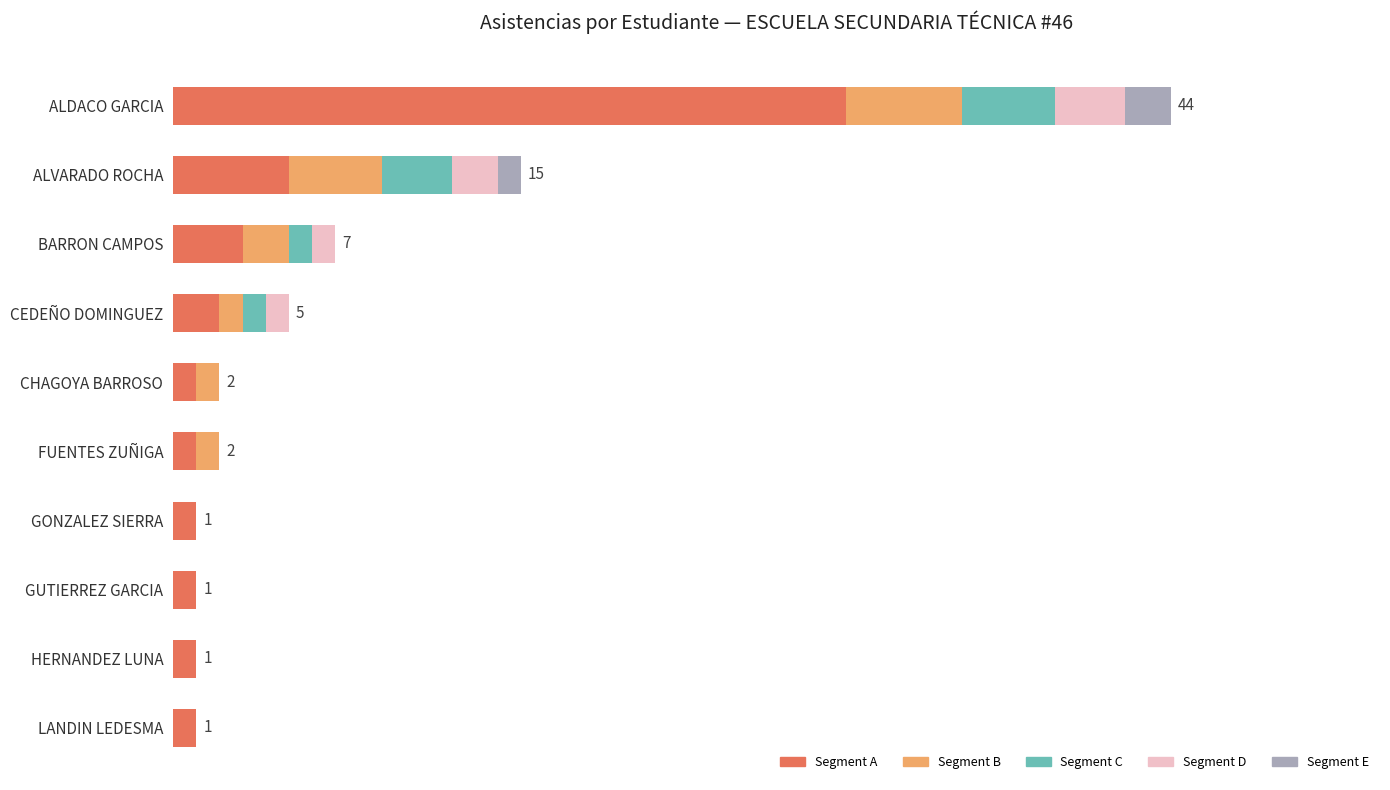

What are all the series names shown in the legend?

Segment A, Segment B, Segment C, Segment D, Segment E